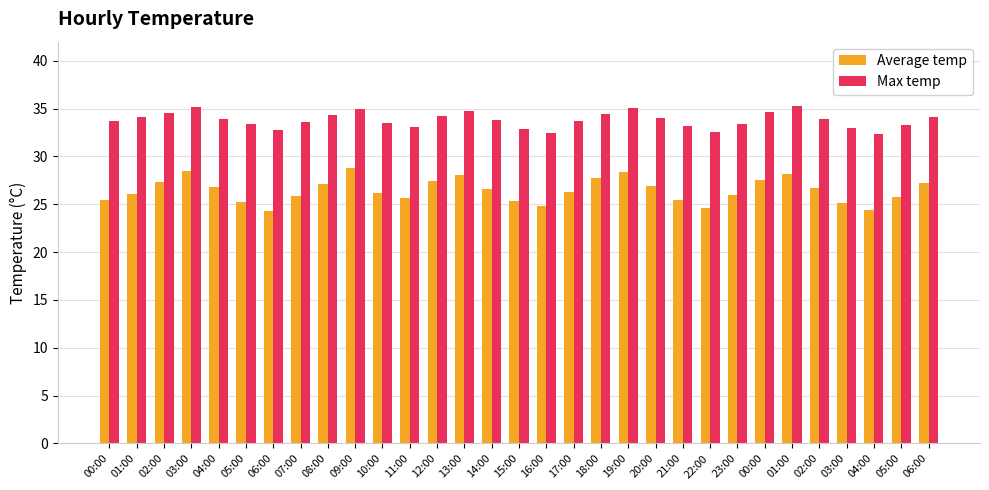

Read the Max temp value at 07:00.

33.6